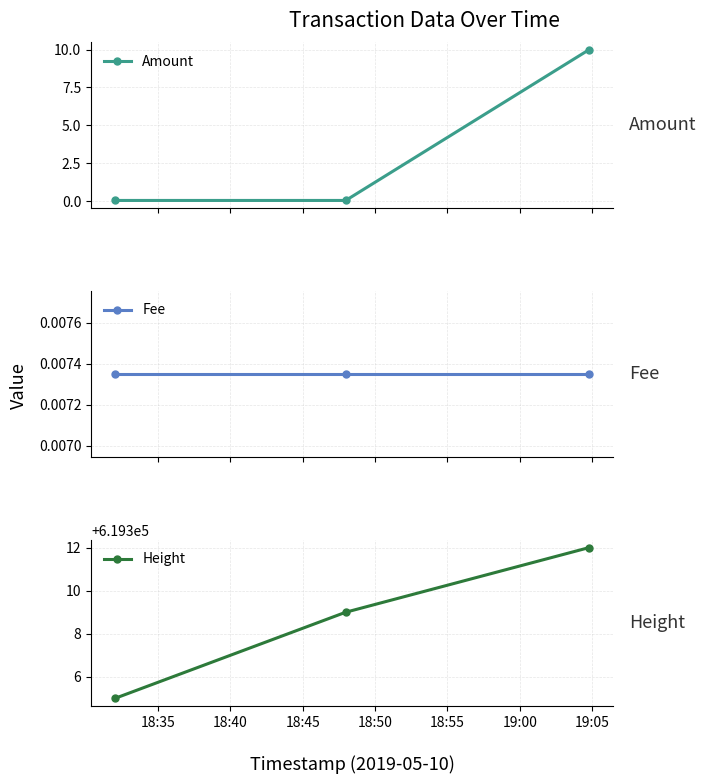

What is the average value of the Height series?

619308.7